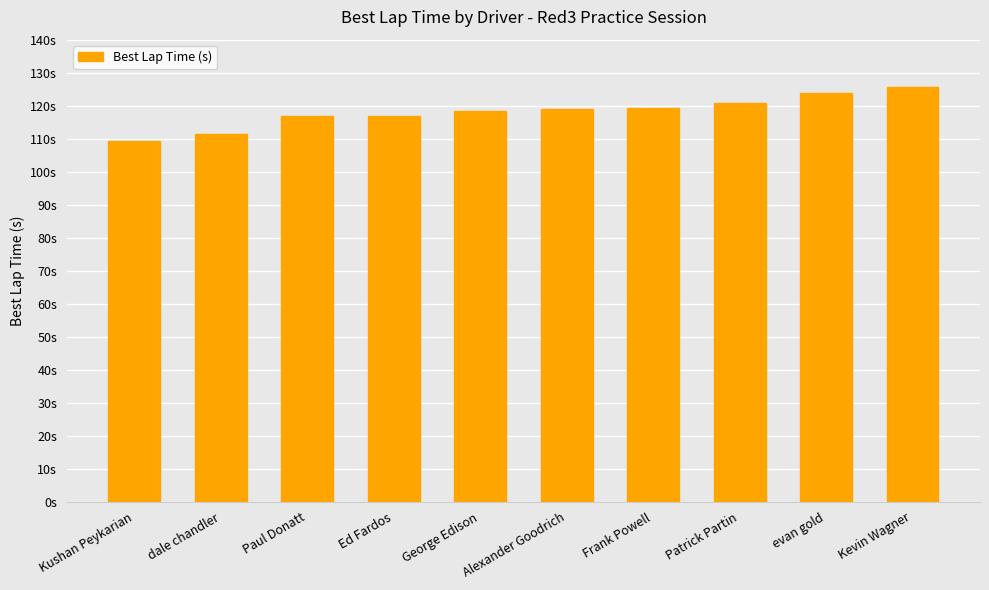

Does the chart contain any negative values?

No